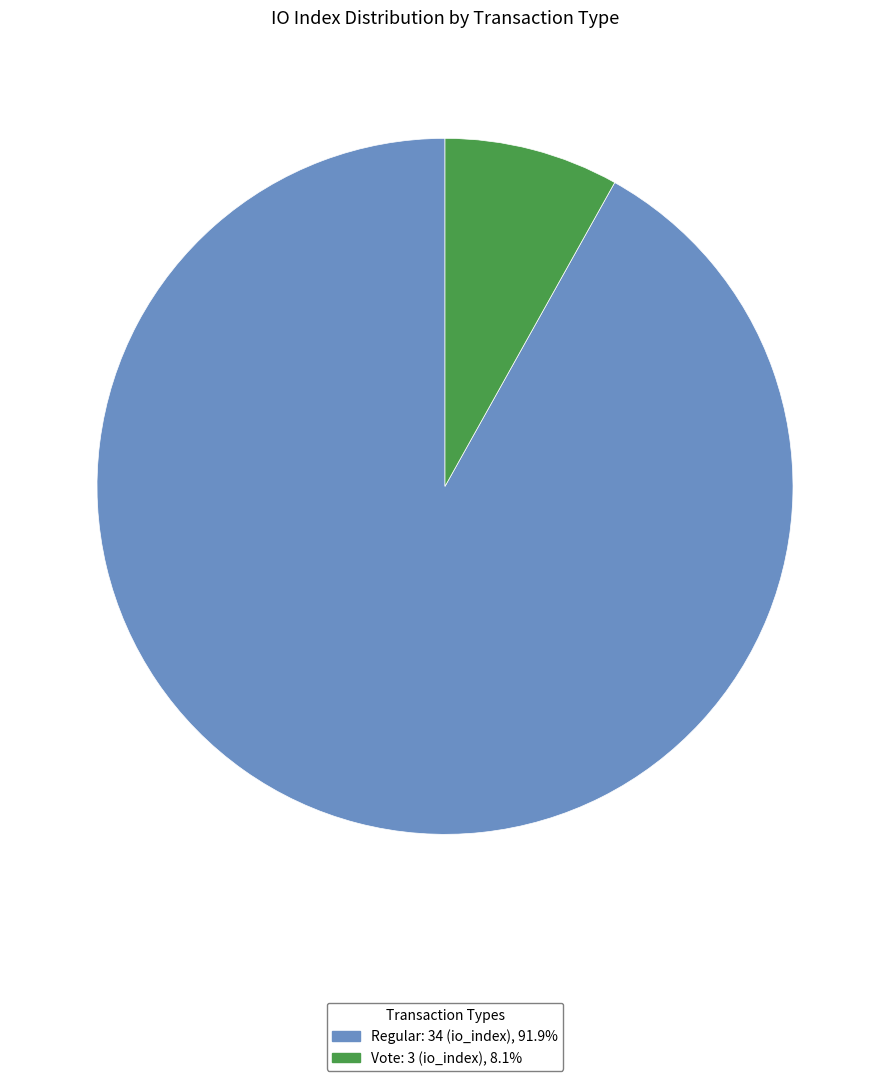

Is there a majority slice in this chart?

Yes